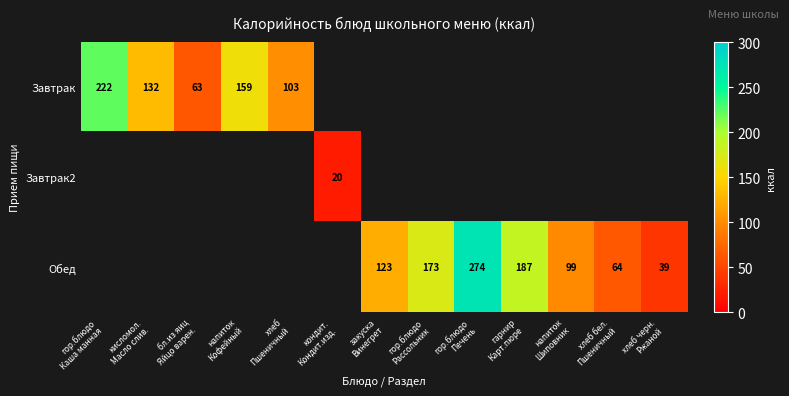

Which has a higher value, кондит.
Кондит.изд. or кисломол.
Масло слив.?

кисломол.
Масло слив.